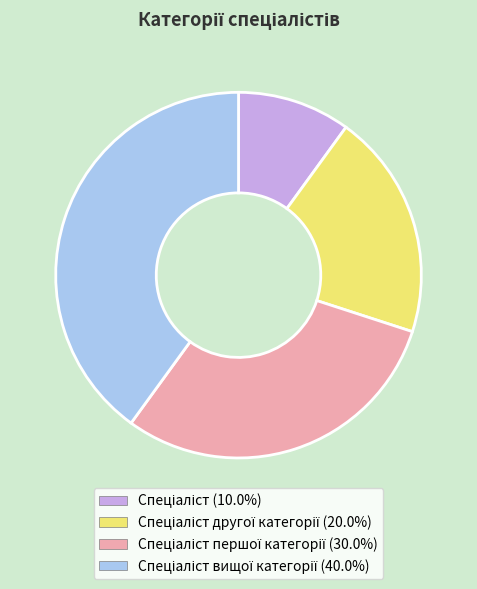

Is there any slice that represents more than half of the pie?

No